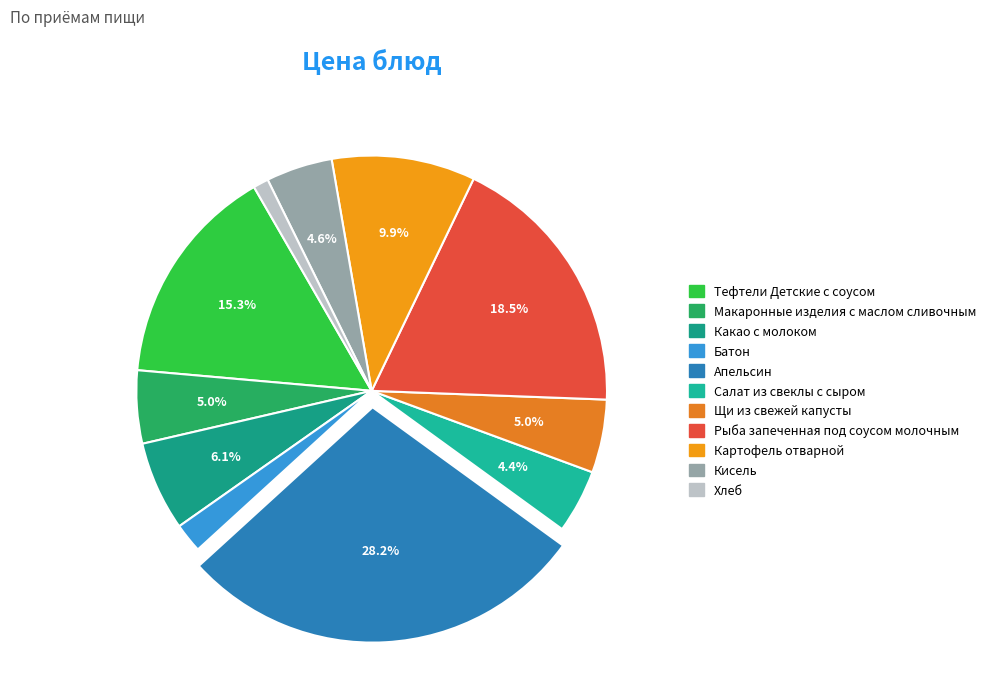

True or false: Батон accounts for 2% of the total.

True